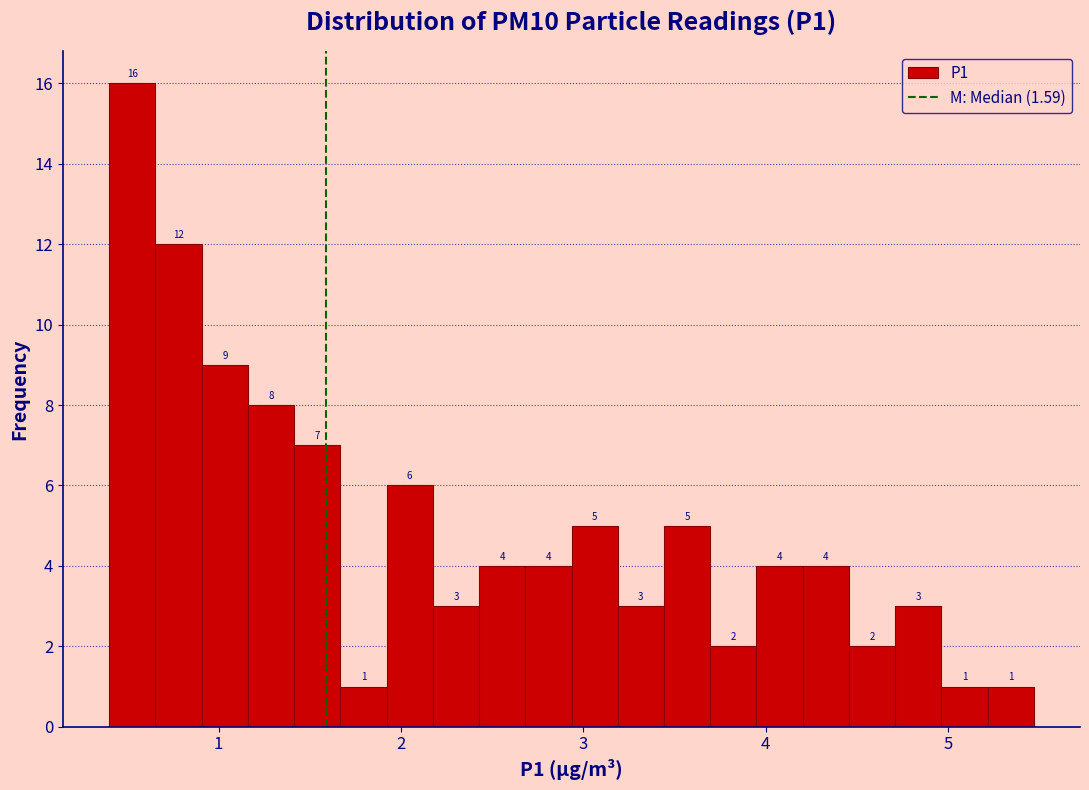

Around what value on the x-axis is the tallest bar? Give the approximate position of its centre, as read against the axis.

0.5